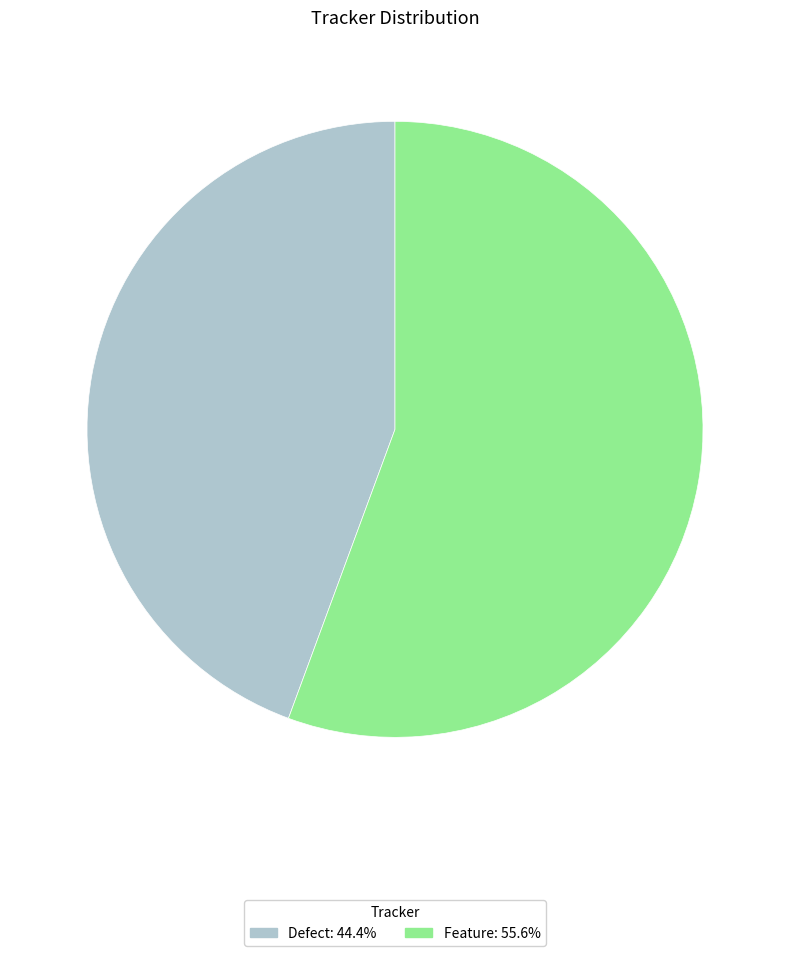

Combined, do Defect: 44.4% and Feature: 55.6% account for over 50%?

Yes